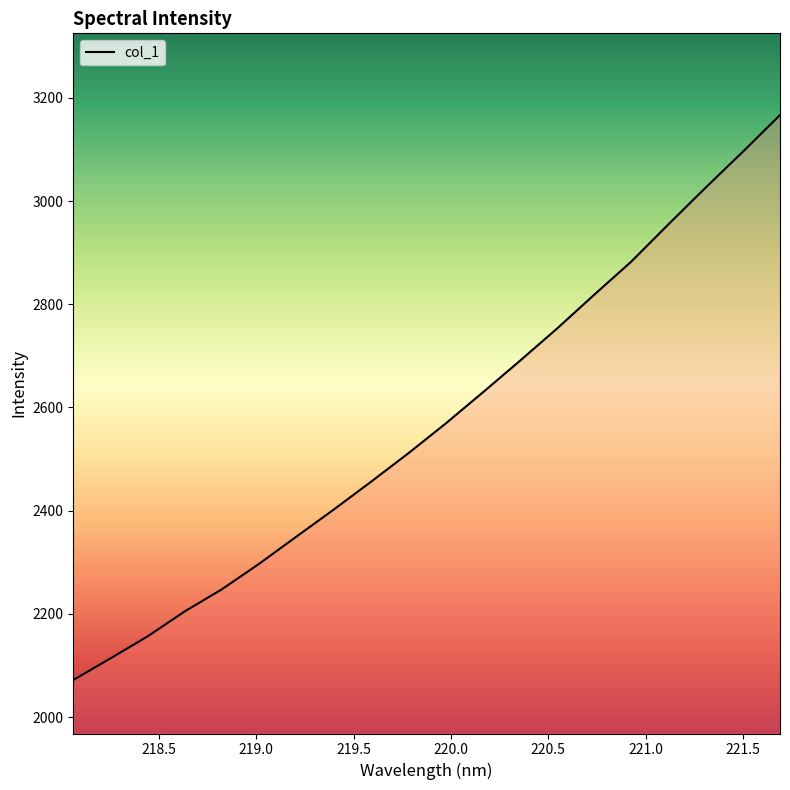

What is the greatest value displayed?

3166.5